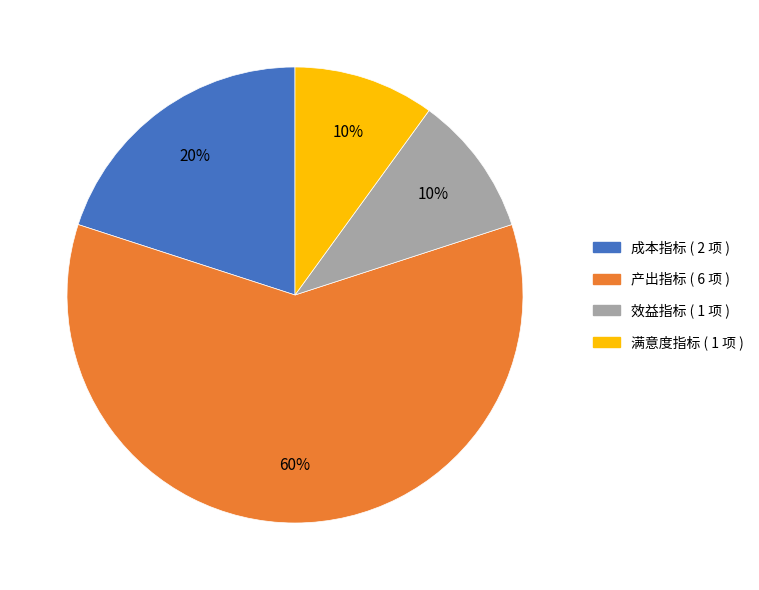

What percentage is the 效益指标 slice, to the nearest percent?

10%